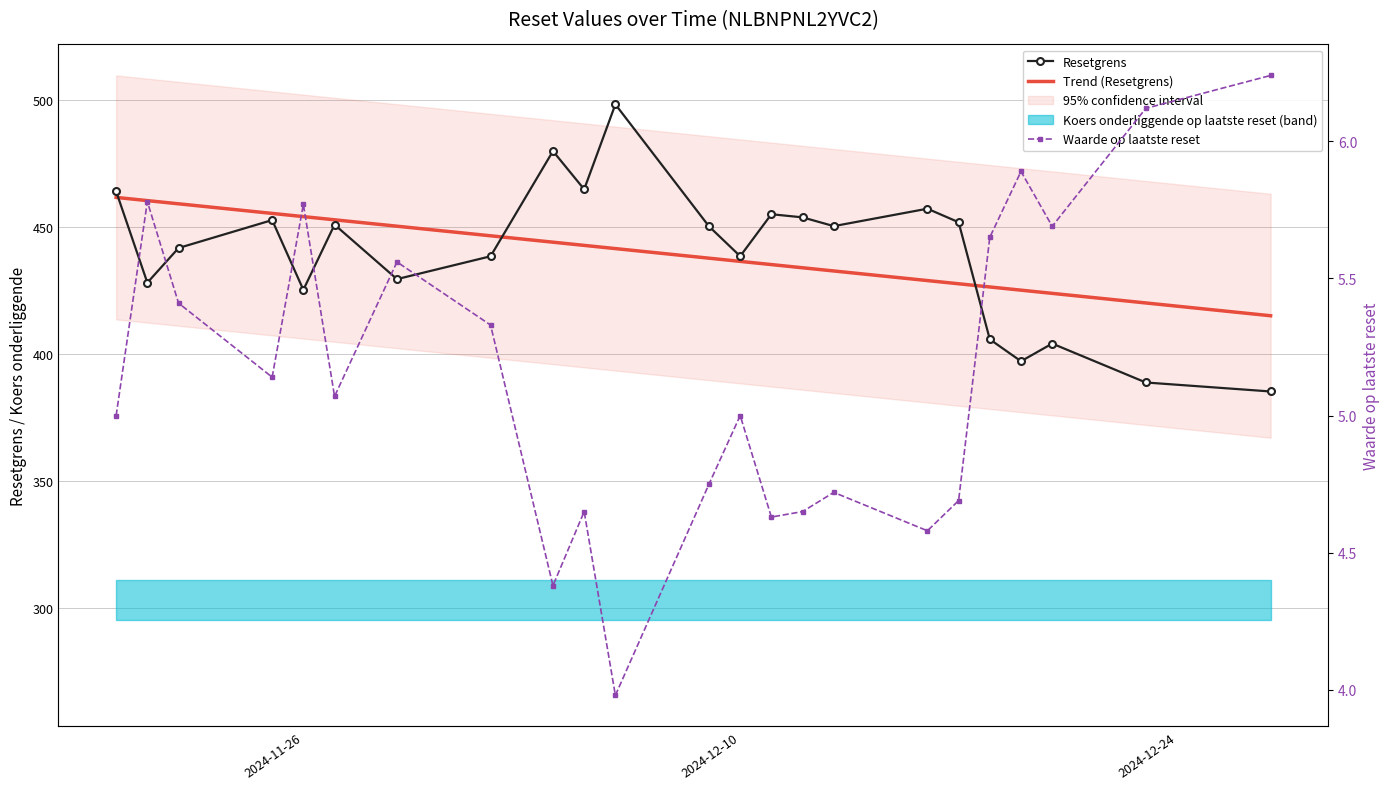

Does the chart have visible grid lines?

Yes